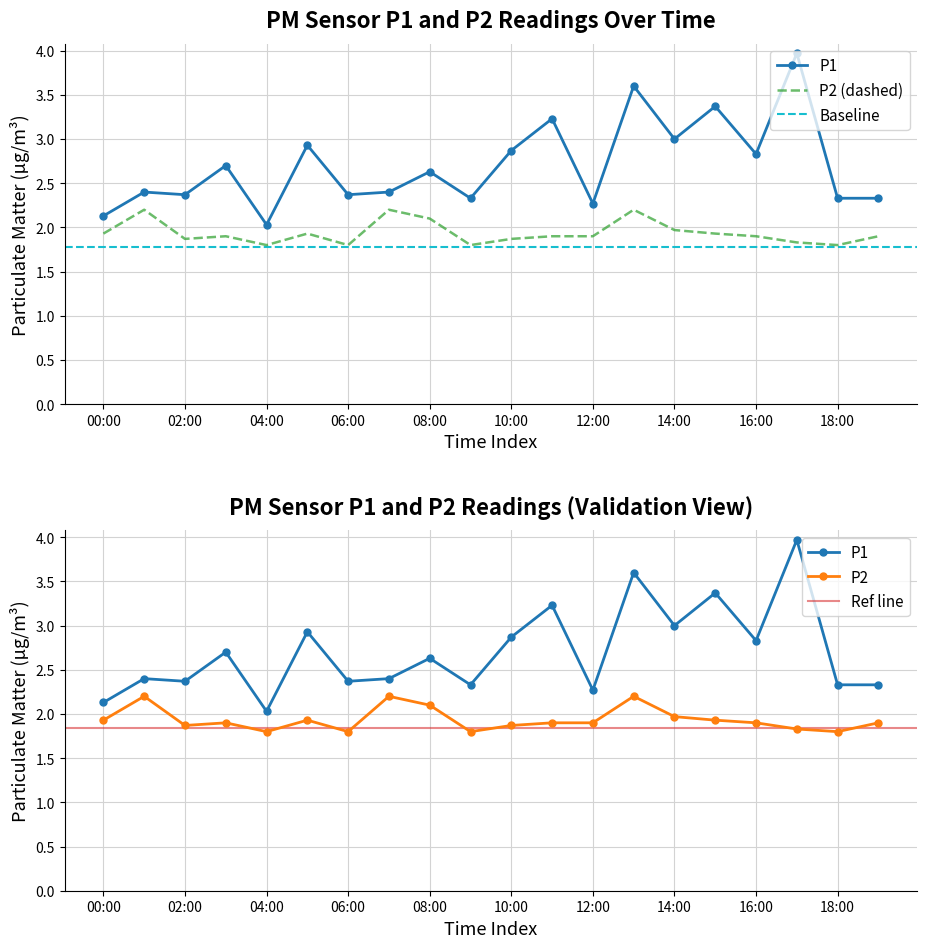

Reading left to right, transcribe all the data shown in this chart.

P1: 00:00=2.1	01:00=2.4	02:00=2.4	03:00=2.7	04:00=2.0	05:00=2.9	06:00=2.4	07:00=2.4	08:00=2.6	09:00=2.3	10:00=2.9	11:00=3.2	12:00=2.3	13:00=3.6	14:00=3.0	15:00=3.4	16:00=2.8	17:00=4.0	18:00=2.3	19:00=2.3
P2: 00:00=1.9	01:00=2.2	02:00=1.9	03:00=1.9	04:00=1.8	05:00=1.9	06:00=1.8	07:00=2.2	08:00=2.1	09:00=1.8	10:00=1.9	11:00=1.9	12:00=1.9	13:00=2.2	14:00=2.0	15:00=1.9	16:00=1.9	17:00=1.8	18:00=1.8	19:00=1.9